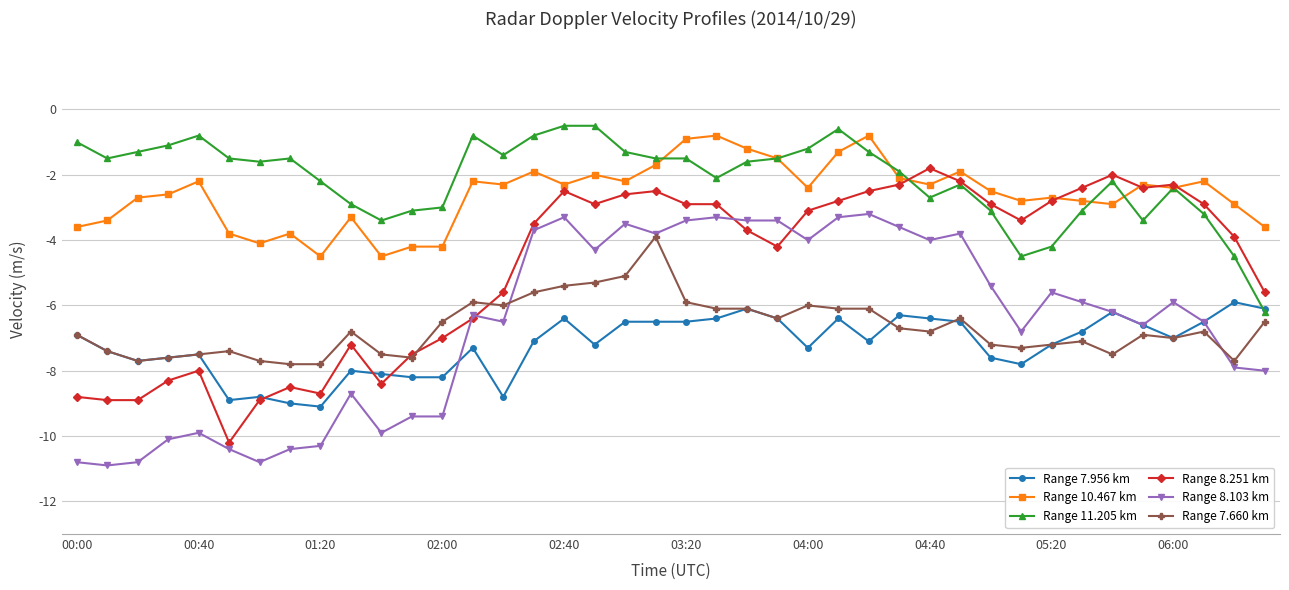

Which series ends up on top after the final intersection of Range 8.251 km and Range 11.205 km?

Range 8.251 km